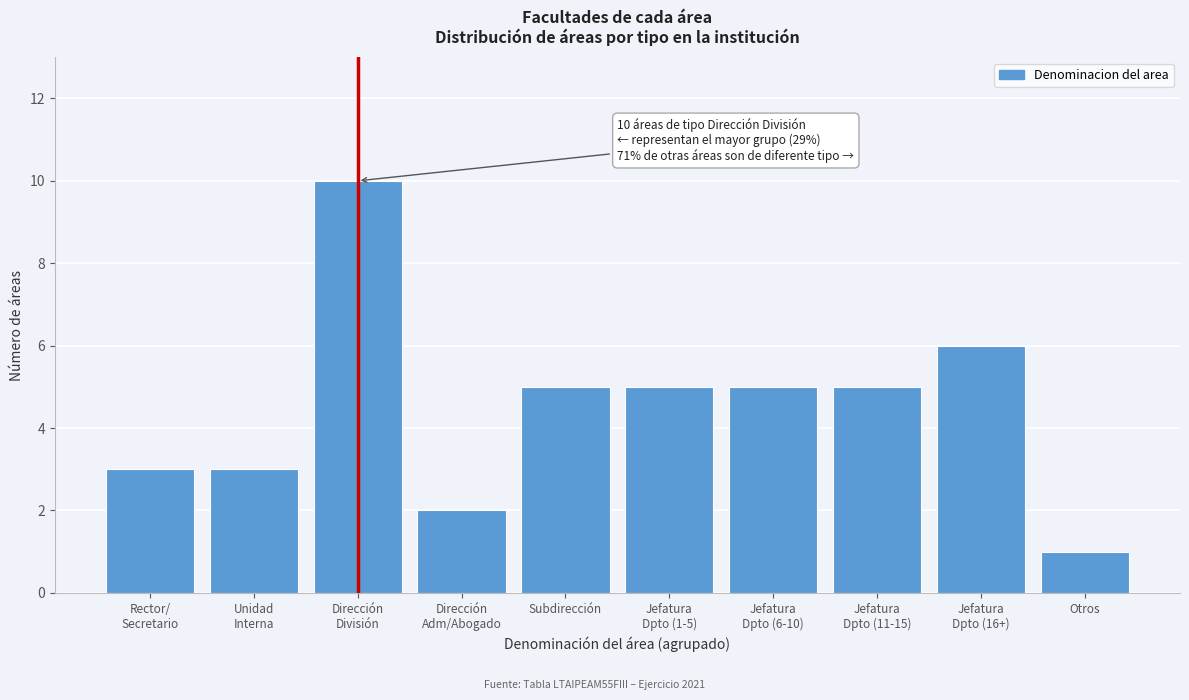

Reading right to left, transcribe all the data shown in this chart.

1	6	5	5	5	5	2	10	3	3